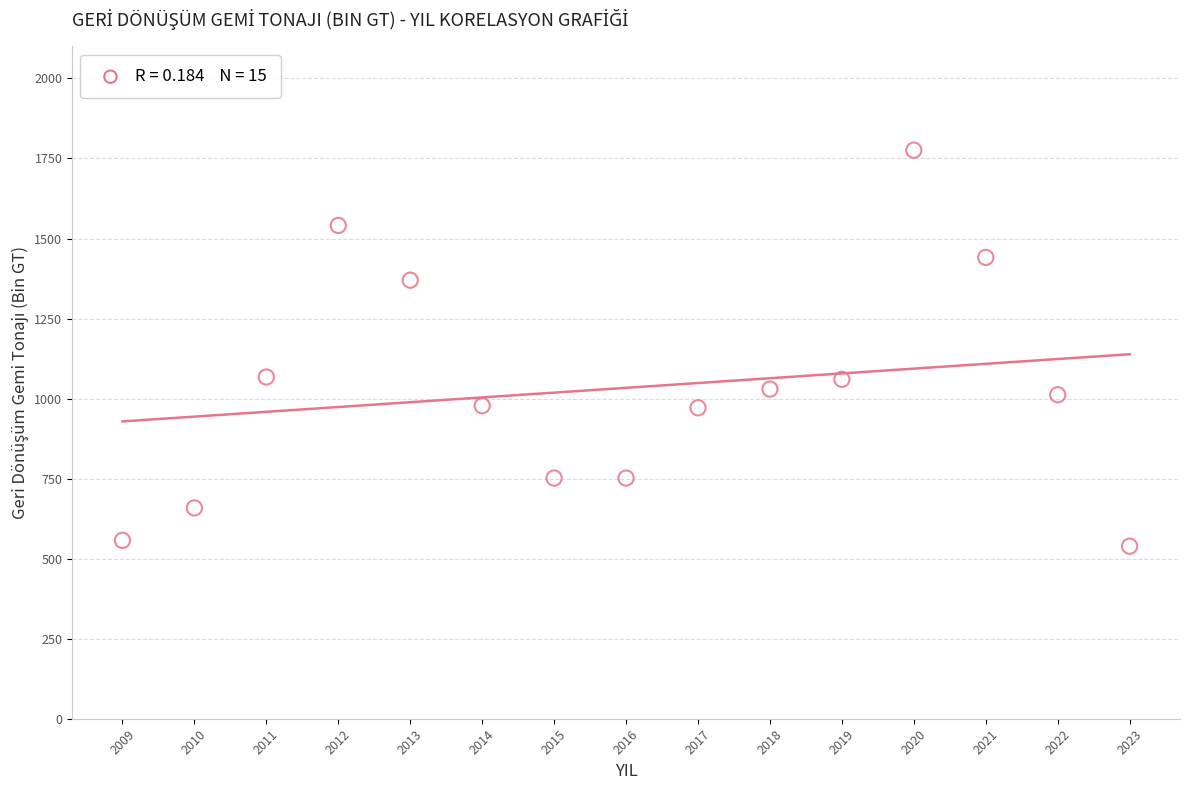

What is the range of X values (max minus min)?

14.0